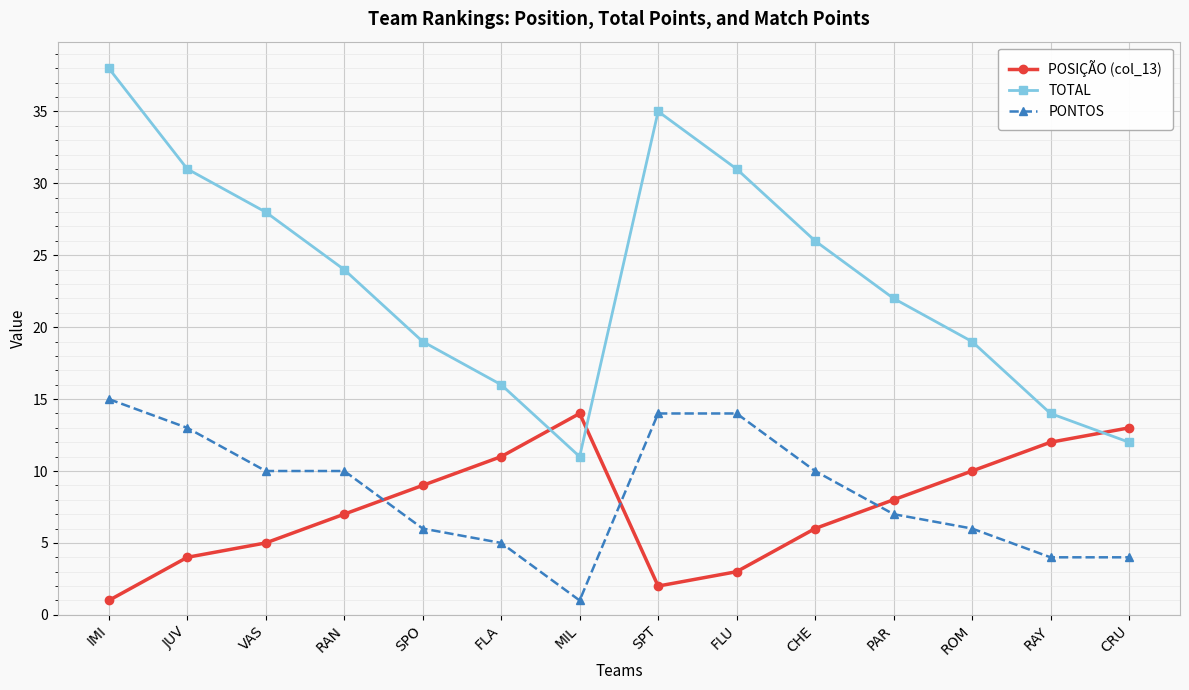

Is it true that TOTAL equals 7 at CHE?

False